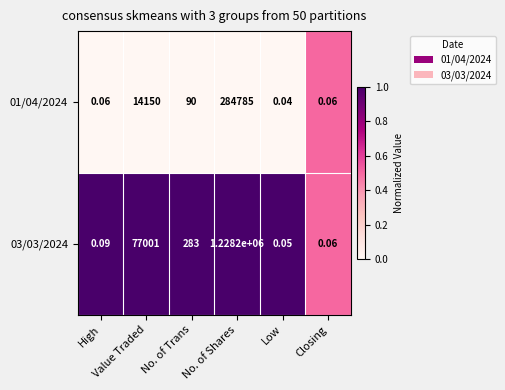

Rank the series by their maximum value, from lowest to highest.

01/04/2024, 03/03/2024